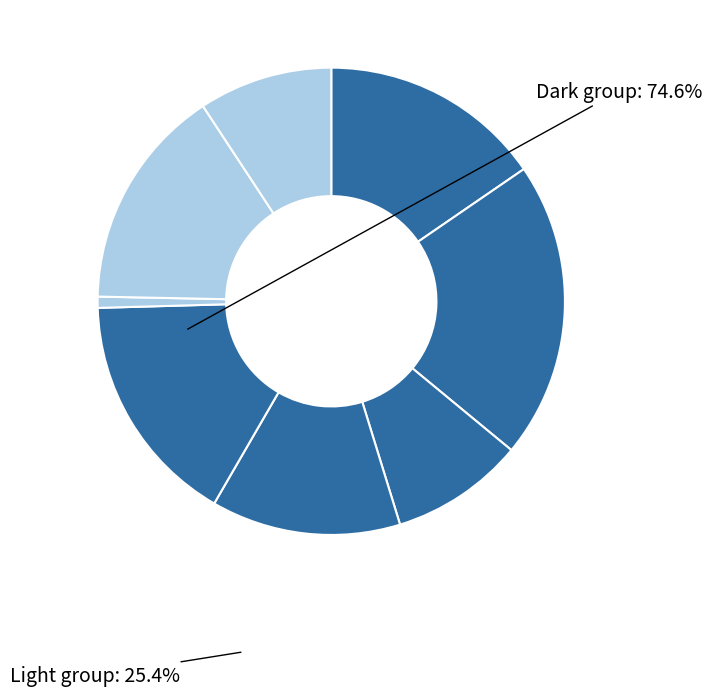

How many slices are in this pie chart?

8